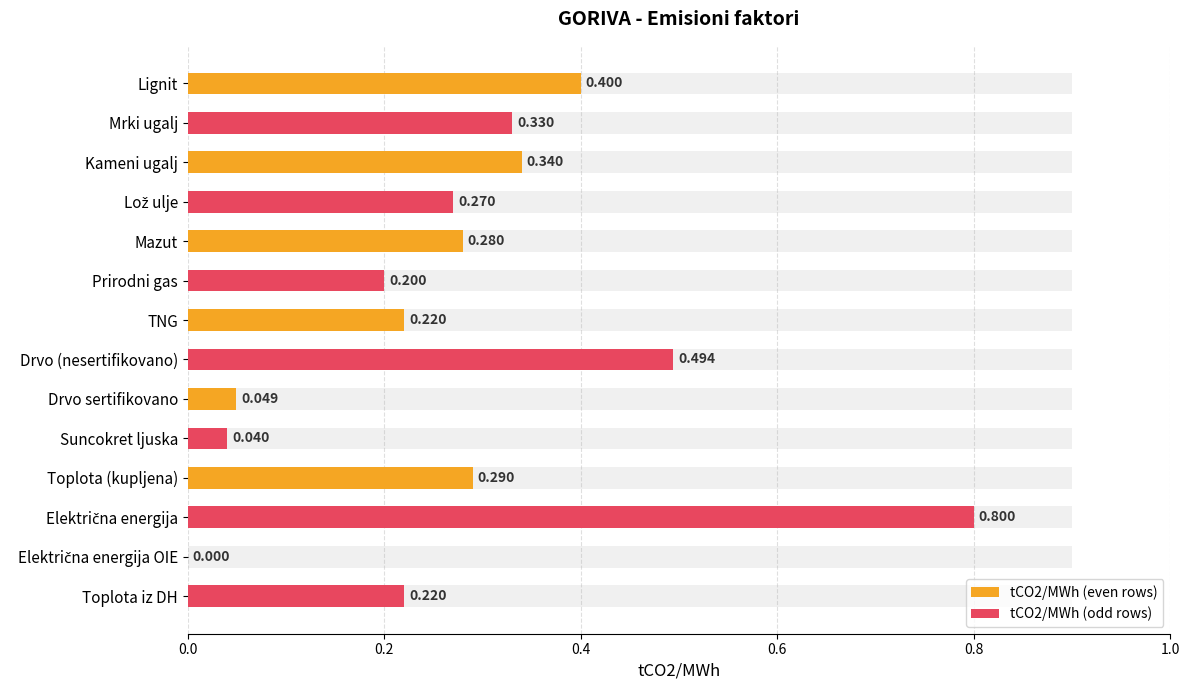

Which has a higher value, Električna energija OIE or Drvo (nesertifikovano)?

Drvo (nesertifikovano)